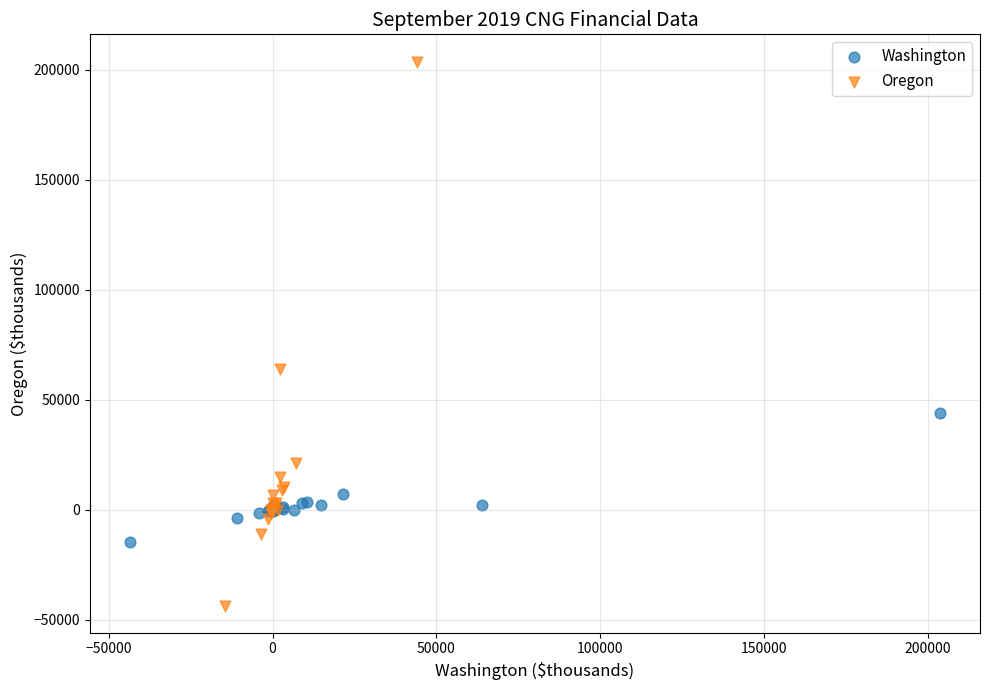

Which series has the widest spread of Y values?

Oregon